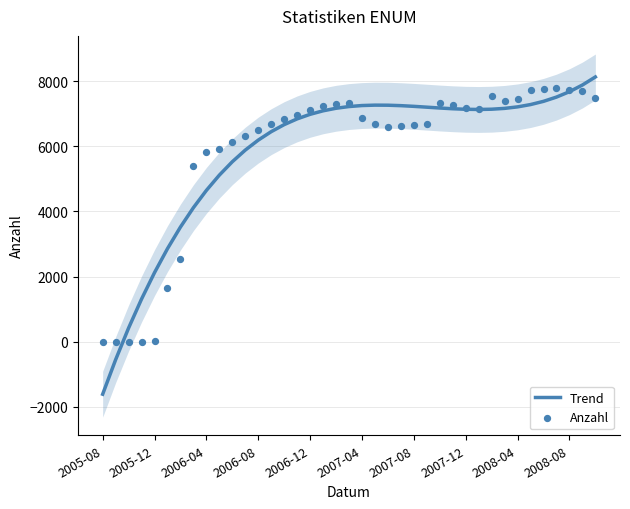

Which series has the largest total across all categories?

Trend